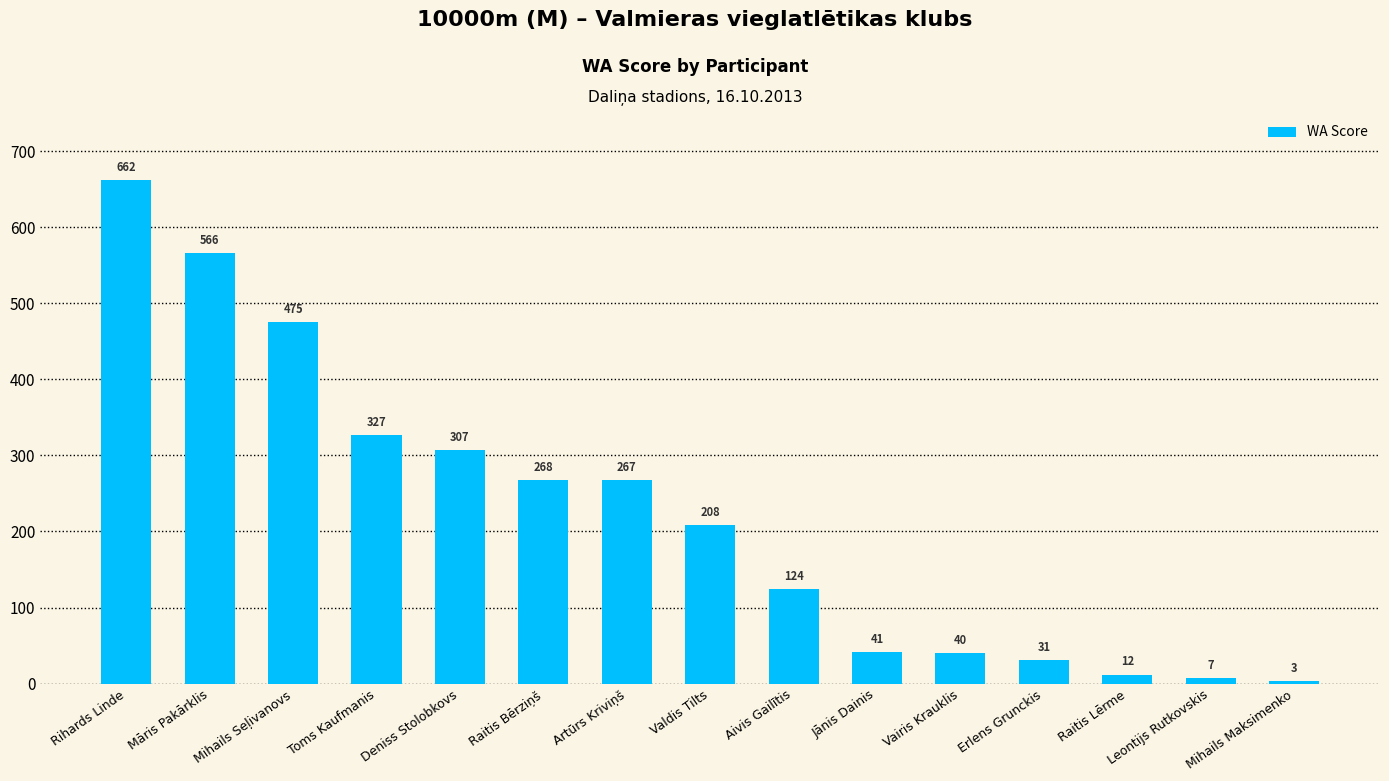

Is it true that the value at Aivis Gailītis is 198?

False